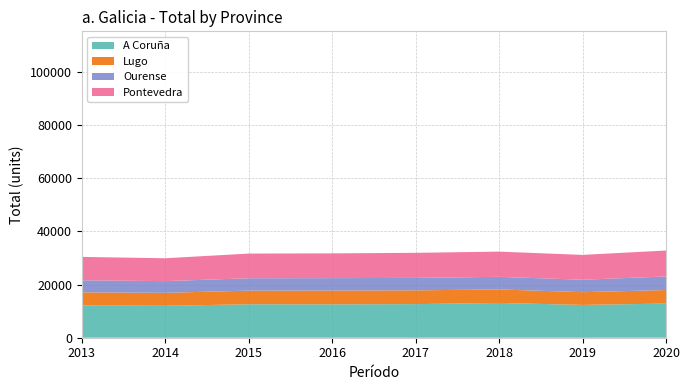

Reading right to left, extract all data points from this chart.

A Coruña: 2013=12145	2014=12021	2015=12599	2016=12574	2017=12656	2018=13093	2019=12349	2020=12862
Lugo: 2013=4941	2014=4885	2015=5124	2016=5194	2017=5174	2018=5087	2019=4796	2020=5090
Ourense: 2013=4539	2014=4401	2015=4671	2016=4666	2017=4694	2018=4742	2019=4693	2020=5107
Pontevedra: 2013=8802	2014=8607	2015=9290	2016=9323	2017=9436	2018=9494	2019=9346	2020=9772